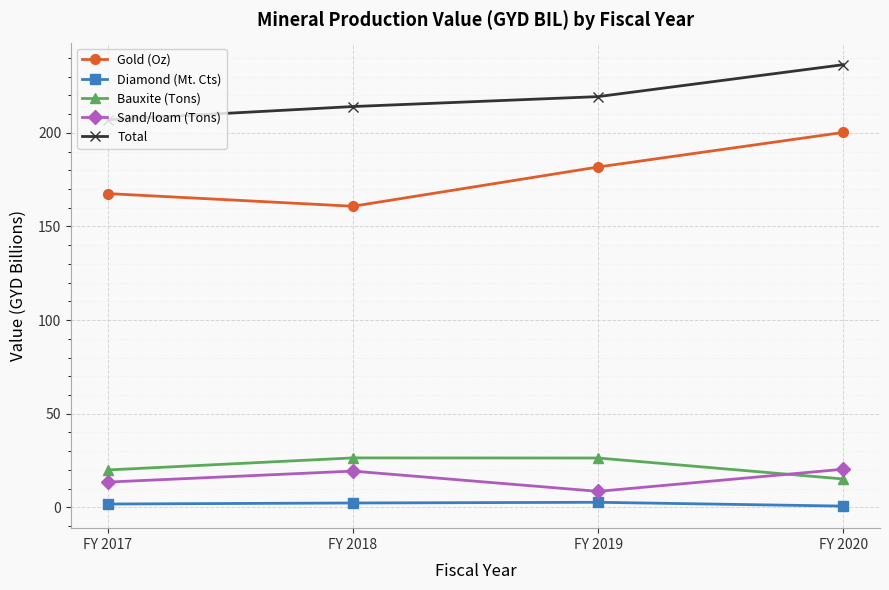

What are all the series names shown in the legend?

Gold (Oz), Diamond (Mt. Cts), Bauxite (Tons), Sand/loam (Tons), Total